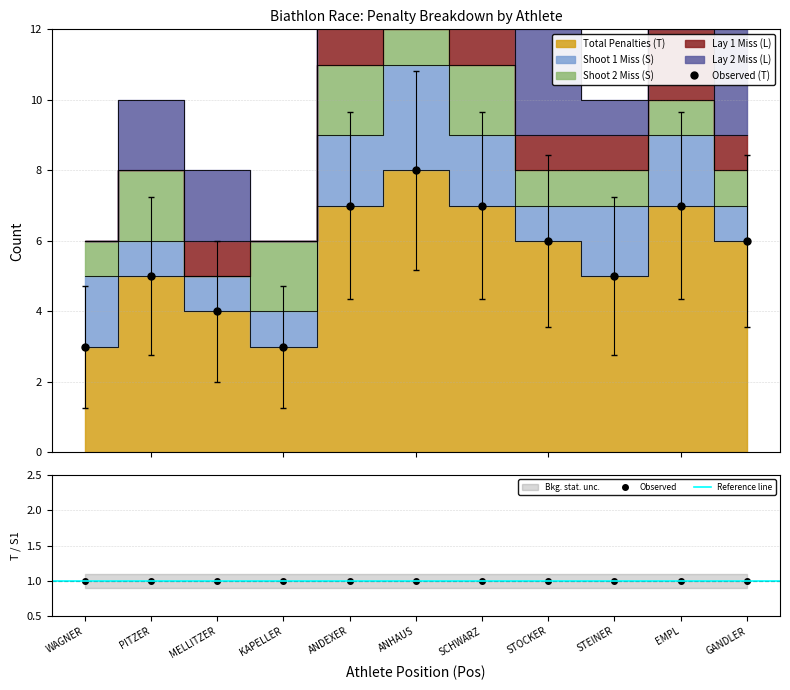

Reading left to right, extract all data points from this chart.

Total Penalties (T): WAGNER=3	PITZER=5	MELLITZER=4	KAPELLER=3	ANDEXER=7	ANHAUS=8	SCHWARZ=7	STOCKER=6	STEINER=5	EMPL=7	GANDLER=6
Shoot 1 Miss (S): WAGNER=2	PITZER=1	MELLITZER=1	KAPELLER=1	ANDEXER=2	ANHAUS=3	SCHWARZ=2	STOCKER=1	STEINER=2	EMPL=2	GANDLER=1
Shoot 2 Miss (S): WAGNER=1	PITZER=2	MELLITZER=0	KAPELLER=2	ANDEXER=2	ANHAUS=1	SCHWARZ=2	STOCKER=1	STEINER=1	EMPL=1	GANDLER=1
Lay 1 Miss (L): WAGNER=0	PITZER=0	MELLITZER=1	KAPELLER=0	ANDEXER=2	ANHAUS=3	SCHWARZ=2	STOCKER=1	STEINER=1	EMPL=2	GANDLER=1
Lay 2 Miss (L): WAGNER=0	PITZER=2	MELLITZER=2	KAPELLER=0	ANDEXER=1	ANHAUS=1	SCHWARZ=1	STOCKER=3	STEINER=1	EMPL=2	GANDLER=3